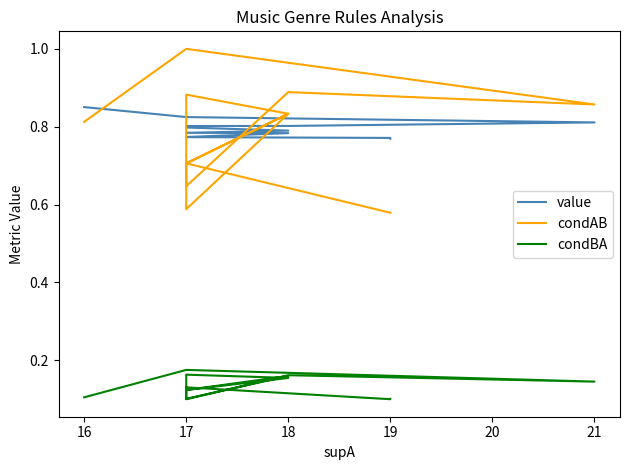

How many interior local peaks does the condAB series have?

4